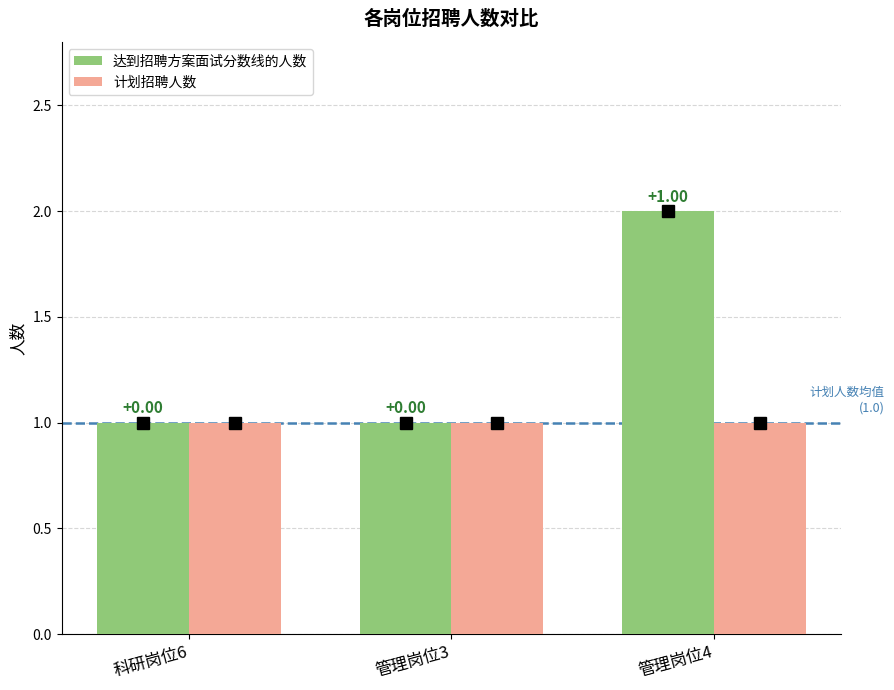

Where is 达到招聘方案面试分数线的人数 nearest to the value 1?

科研岗位6